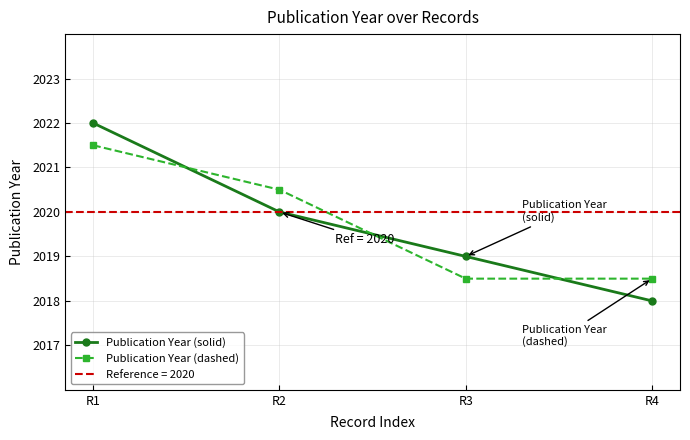

True or false: Publication Year (dashed) has a value of 808.8 at R4.

False